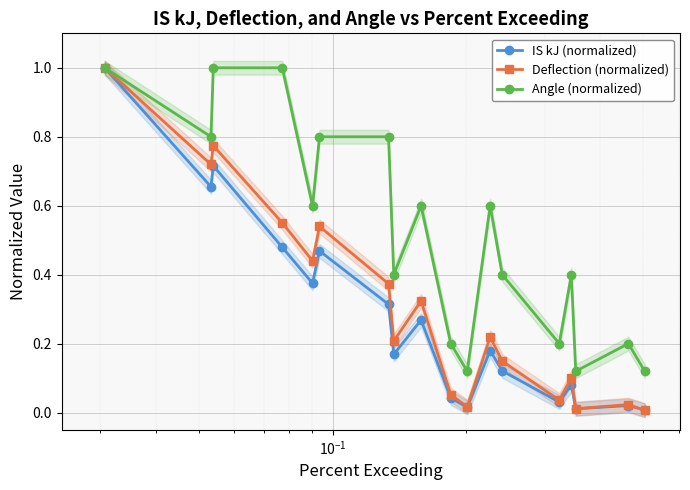

Reading left to right, list all the values displayed in this chart.

IS kJ (normalized): 1.0	0.7	0.7	0.5	0.4	0.5	0.3	0.2	0.3	0.0	0.0	0.2	0.1	0.0	0.1	0.0	0.0	0.0
Deflection (normalized): 1.0	0.7	0.8	0.6	0.4	0.5	0.4	0.2	0.3	0.1	0.0	0.2	0.1	0.0	0.1	0.0	0.0	0.0
Angle (normalized): 1.0	0.8	1.0	1.0	0.6	0.8	0.8	0.4	0.6	0.2	0.1	0.6	0.4	0.2	0.4	0.1	0.2	0.1